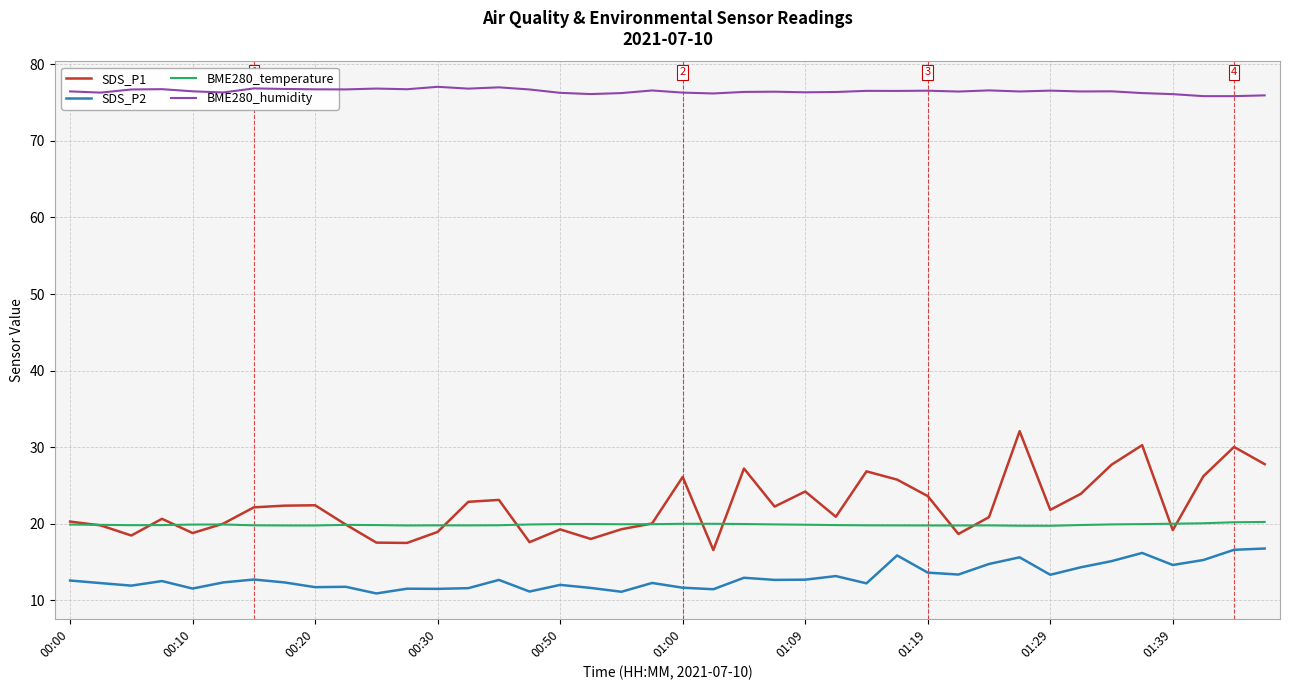

True or false: SDS_P2 and BME280_humidity intersect in this chart.

False